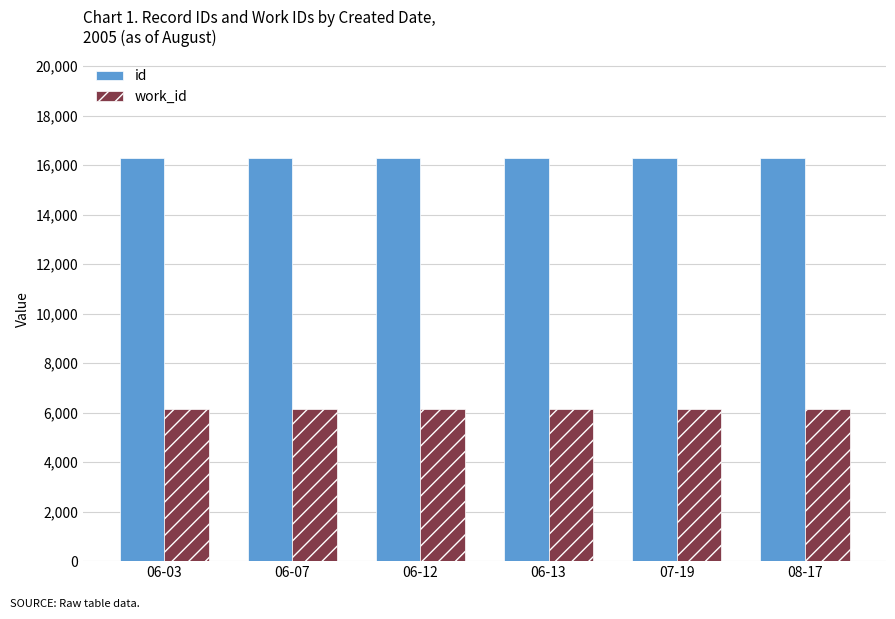

At how many categories does at least one series exceed 6488?

6